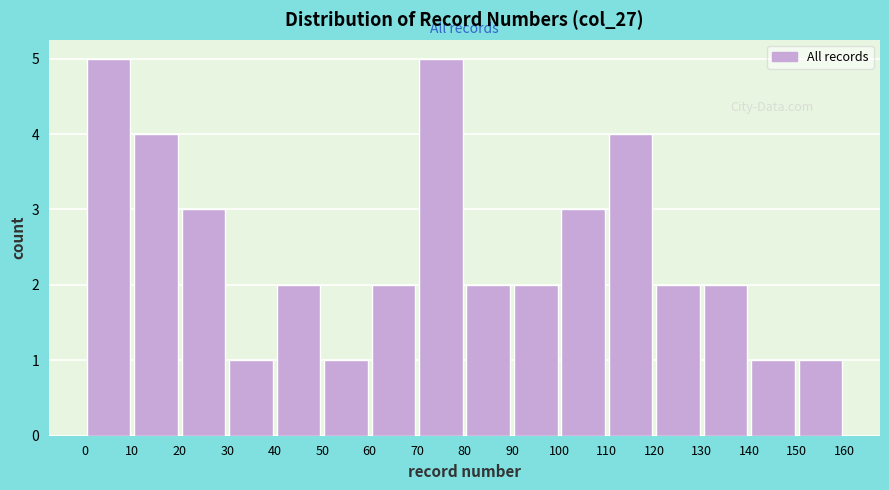

What is the height of the bar covering 0 to 10 on the x-axis? The values are not printed on the chart, so give them approximately, as read against the axis.

5